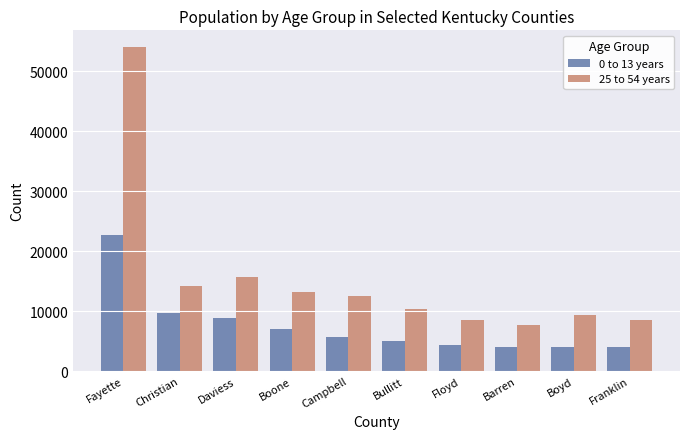

True or false: 25 to 54 years has a value of 14230 at Christian.

True